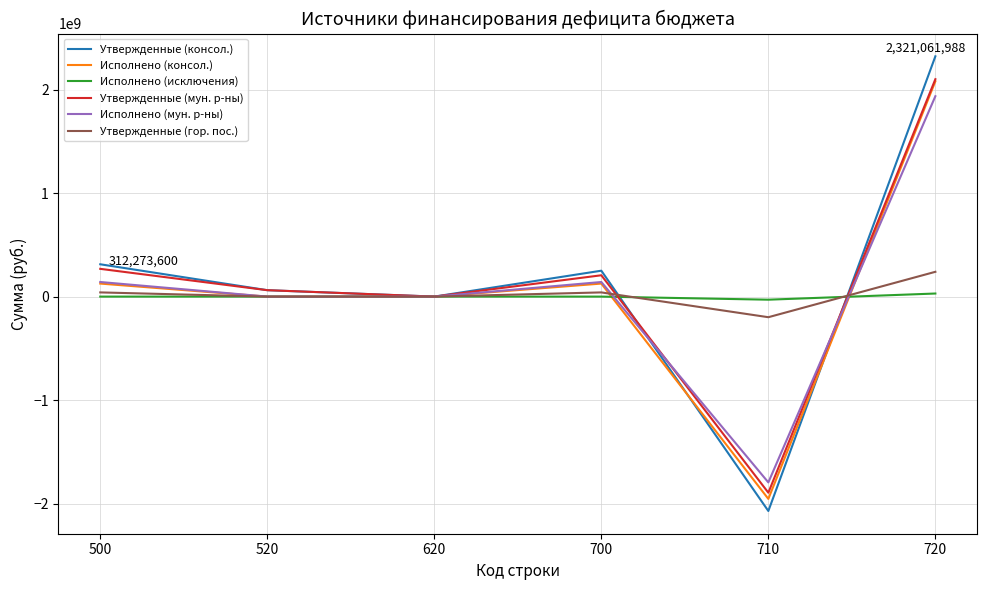

Between 620 and 720, which series saw the biggest shift?

Утвержденные (консол.)